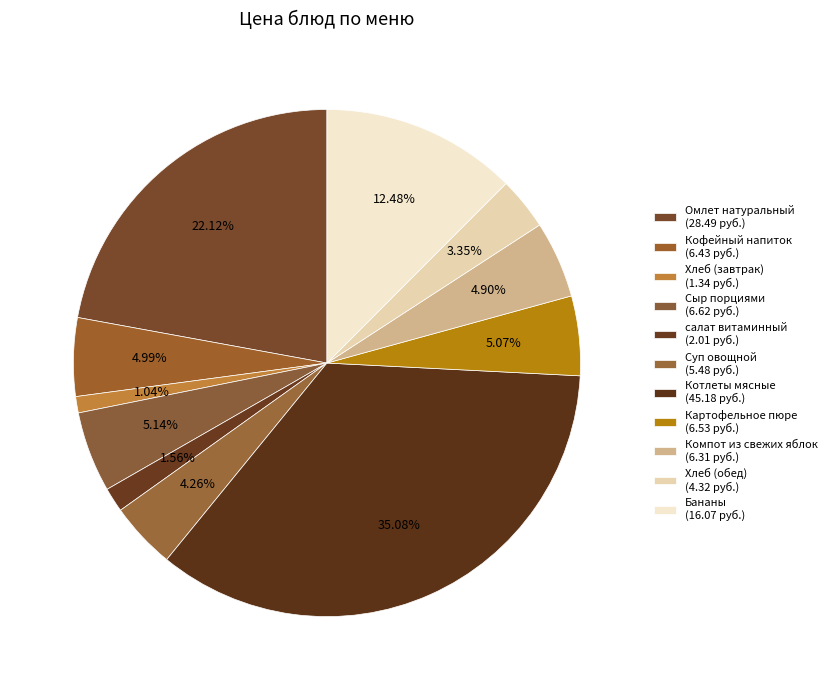

Count the number of slices in the pie.

11